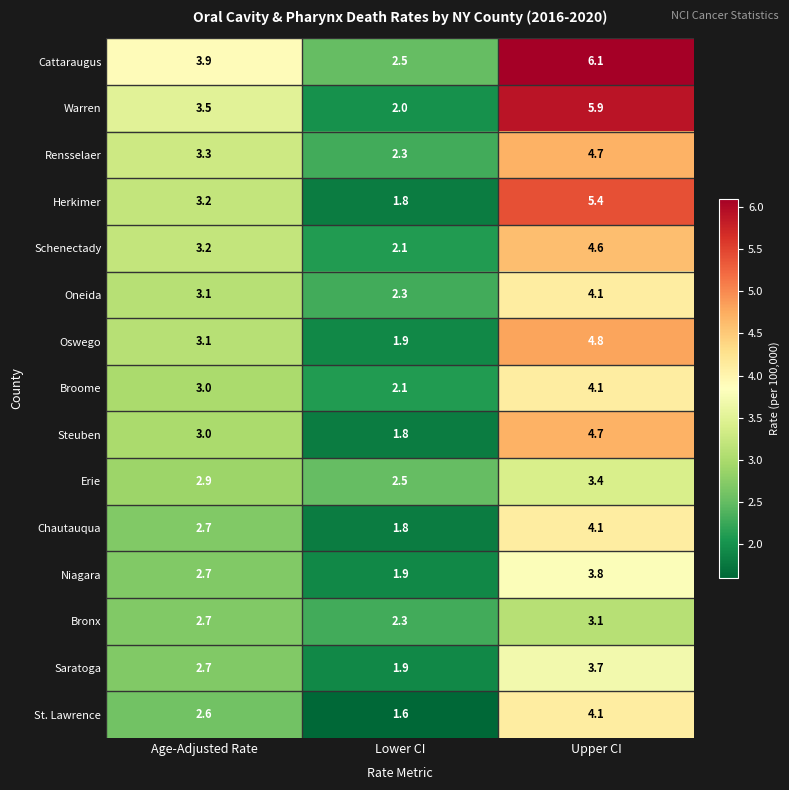

What is the difference between the Oneida values at Upper CI and Lower CI?

1.8